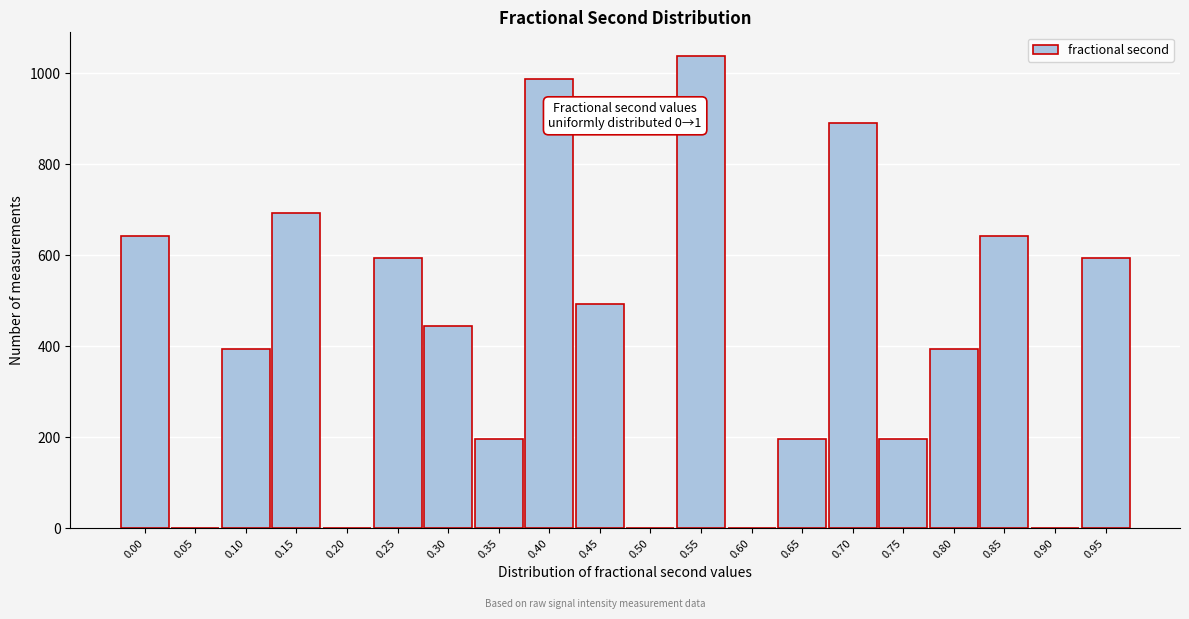

Reading left to right, list all the values displayed in this chart.

0.00=642	0.05=0	0.10=395	0.15=692	0.20=0	0.25=593	0.30=445	0.35=197	0.40=988	0.45=494	0.50=0	0.55=1038	0.60=0	0.65=197	0.70=890	0.75=197	0.80=395	0.85=642	0.90=0	0.95=593